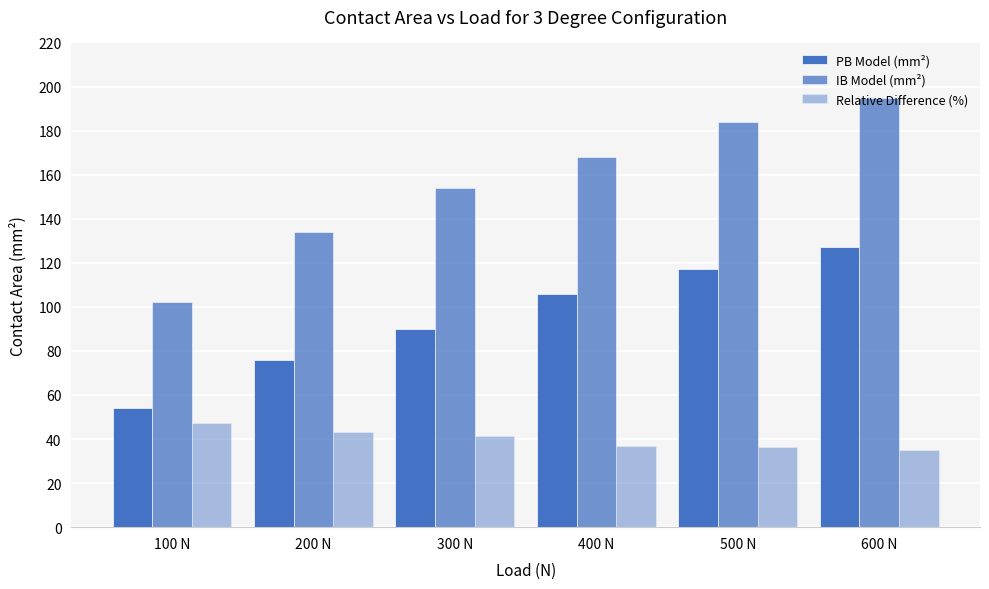

What is the value of the IB Model (mm²) bar at the 3rd from the left?

154.0